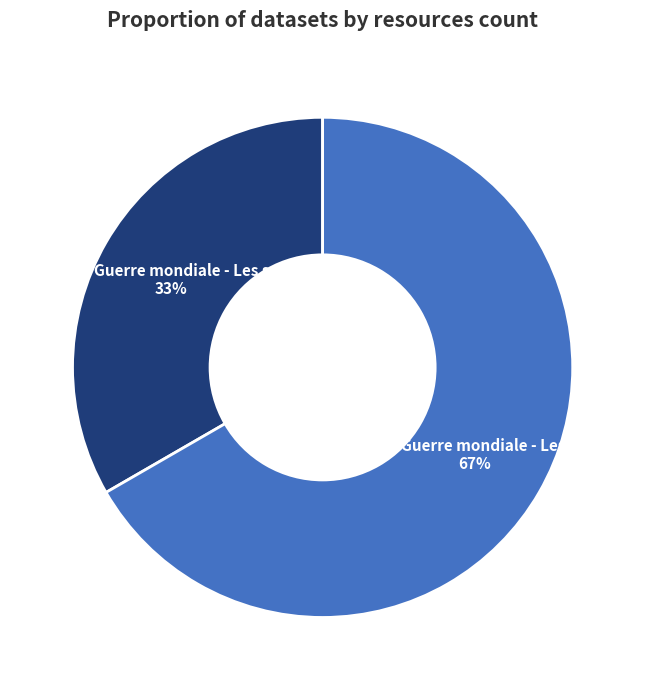

Which category has the smallest portion of the pie?

Premiere Guerre mondiale - Les soldats